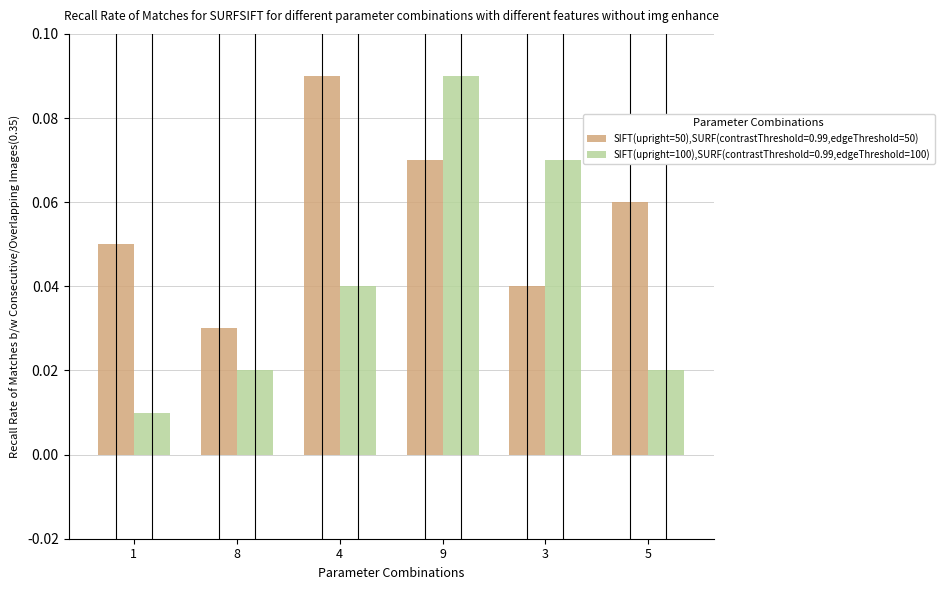

What is the label of the 4th bar from the left?

9